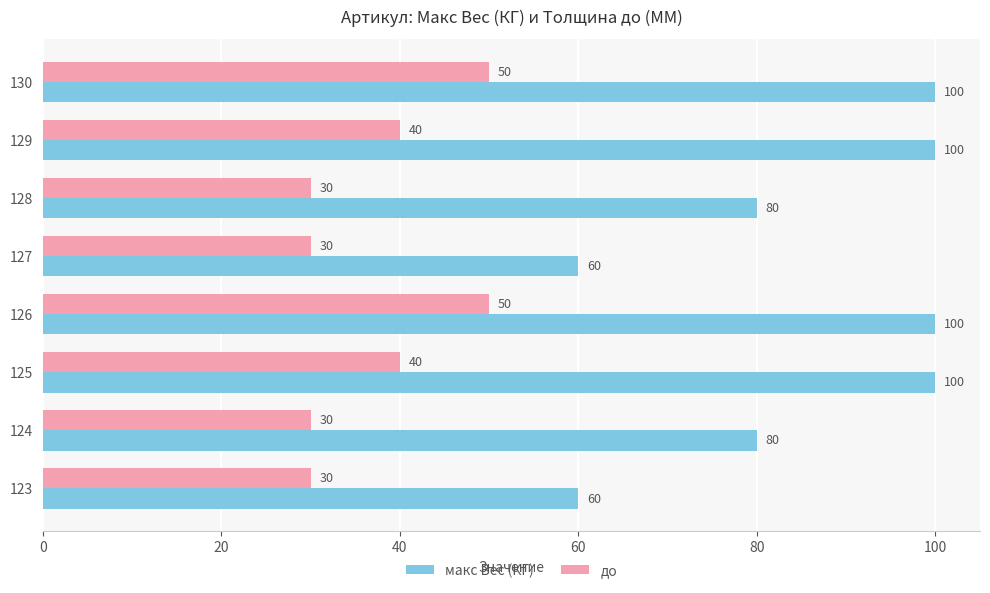

What is the difference between the highest and lowest values at 126?

50